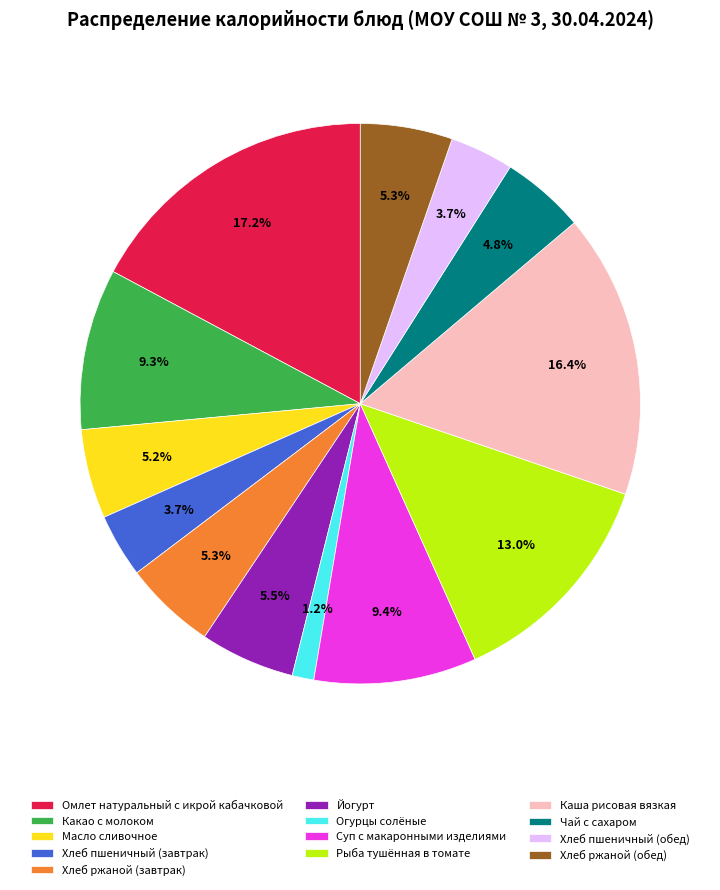

To the nearest percent, what is the difference between the largest and smallest slice percentages?

16%